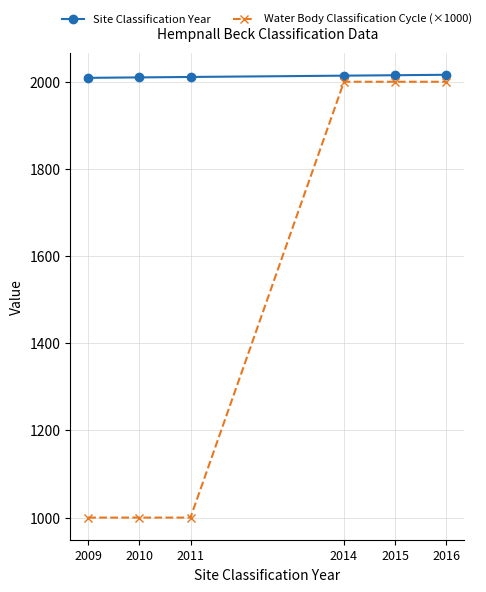

Rank the series by their average value, from highest to lowest.

Site Classification Year, Water Body Classification Cycle (×1000)